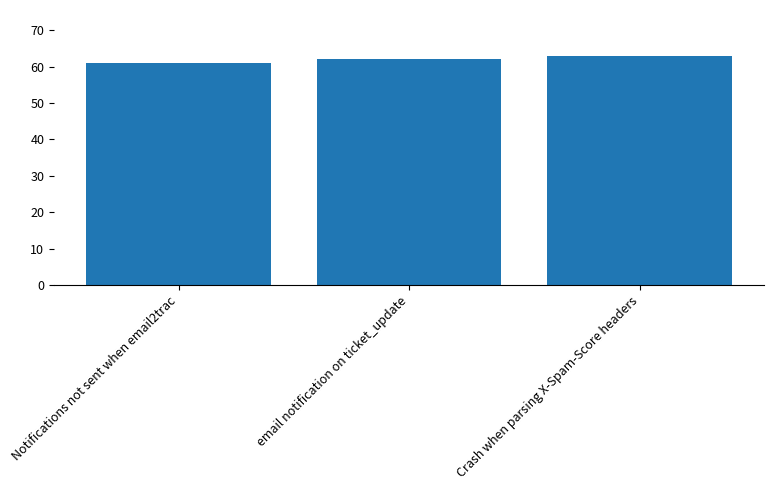

At which category does the chart reach its minimum across all series?

Notifications not sent when email2trac